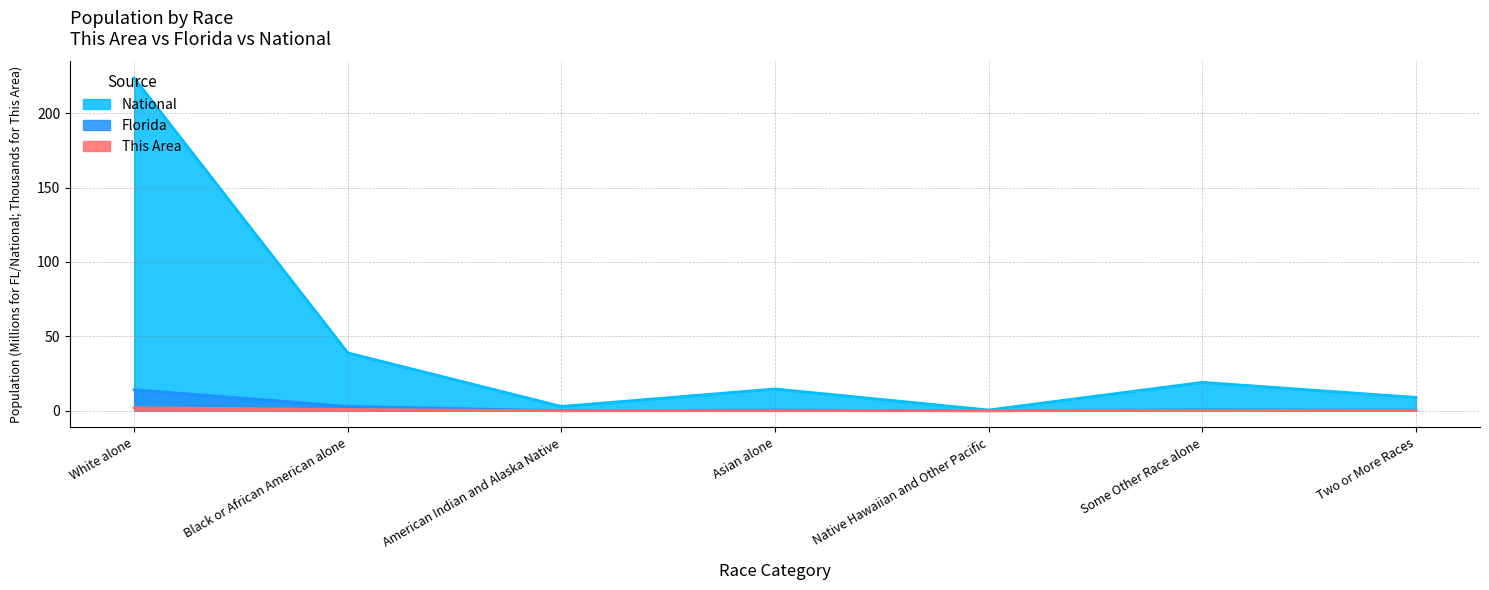

Is the value of Florida at Two or More Races greater than the value of National at Native Hawaiian and Other Pacific?

No